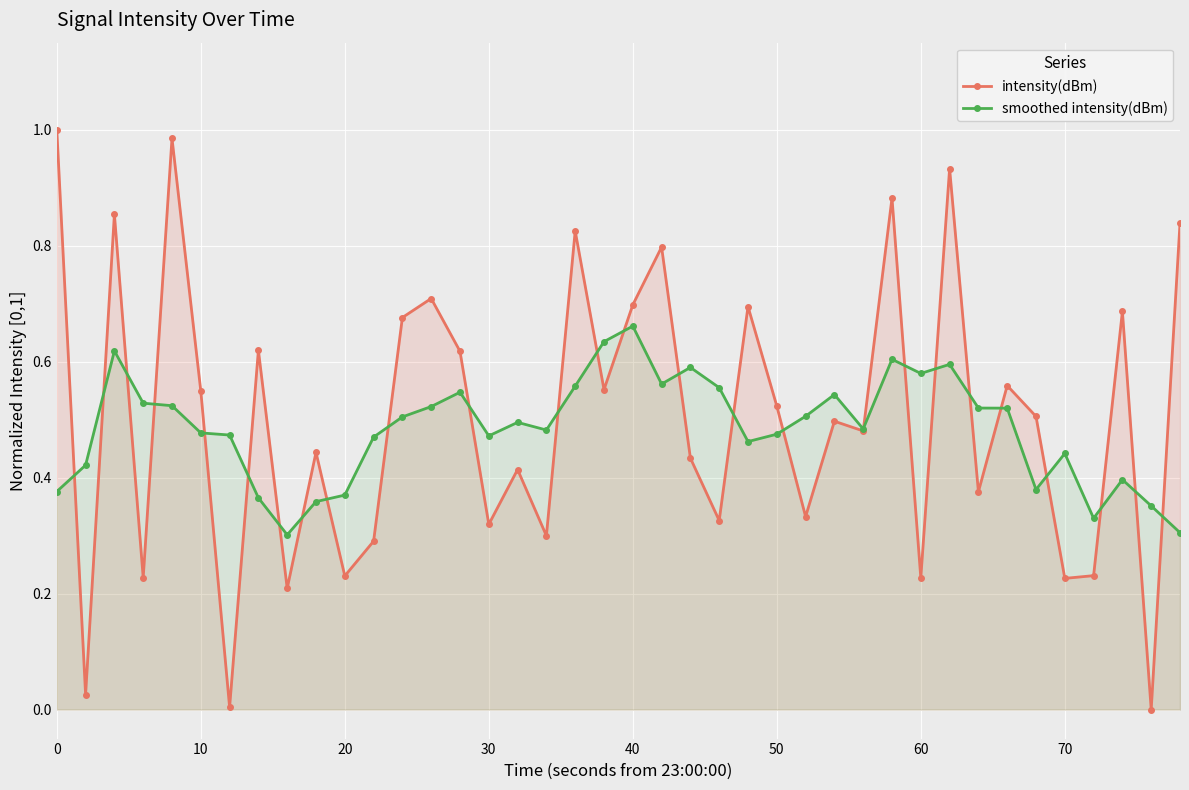

Which series has the widest spread of values?

intensity(dBm)